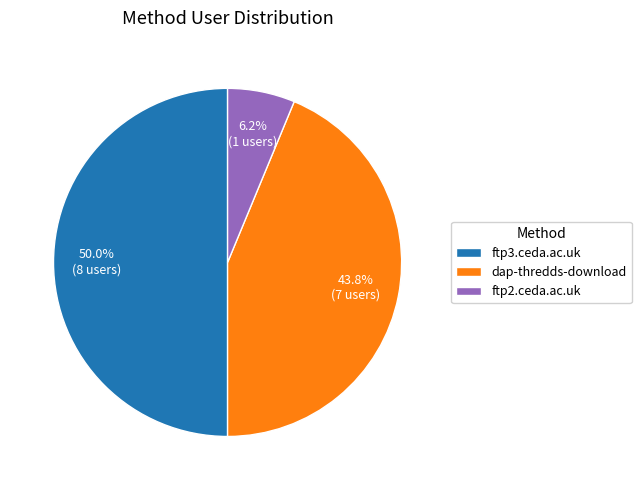

Which slice is the largest?

ftp3.ceda.ac.uk